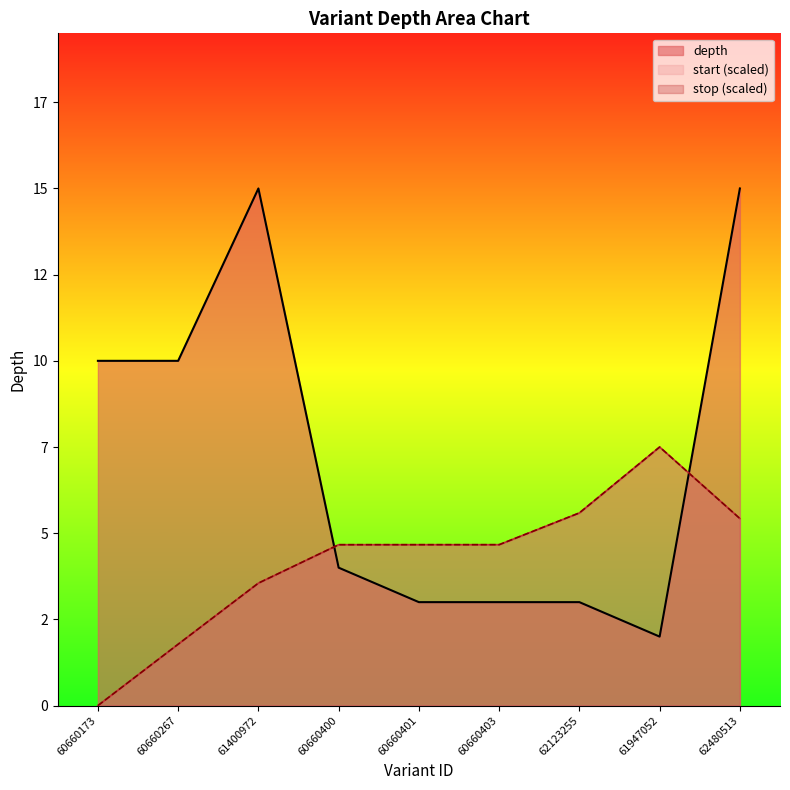

Is it true that depth equals 14.5 at 60660173?

False